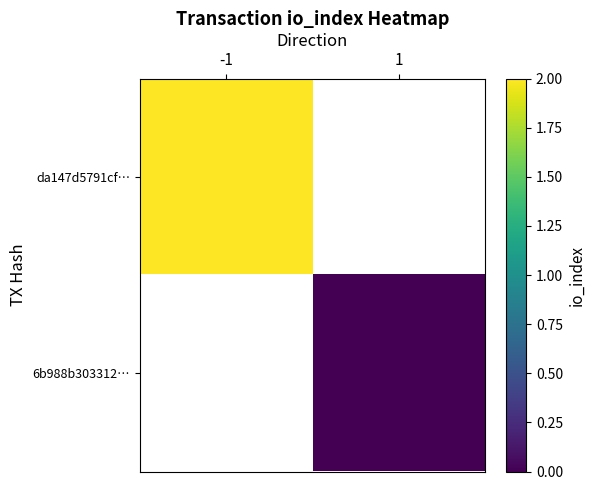

The da147d5791cf… series shows 3.3 at -1. True or false?

False